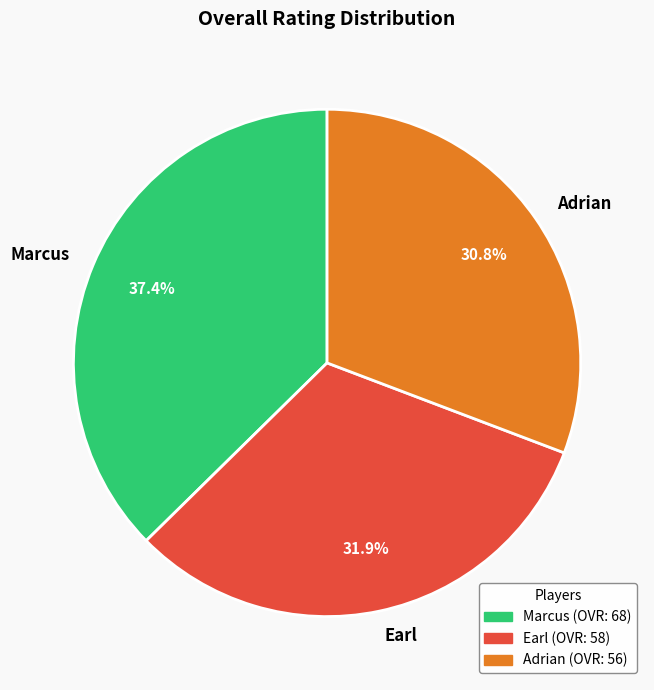

What percentage is NOT represented by Marcus?

62.6%